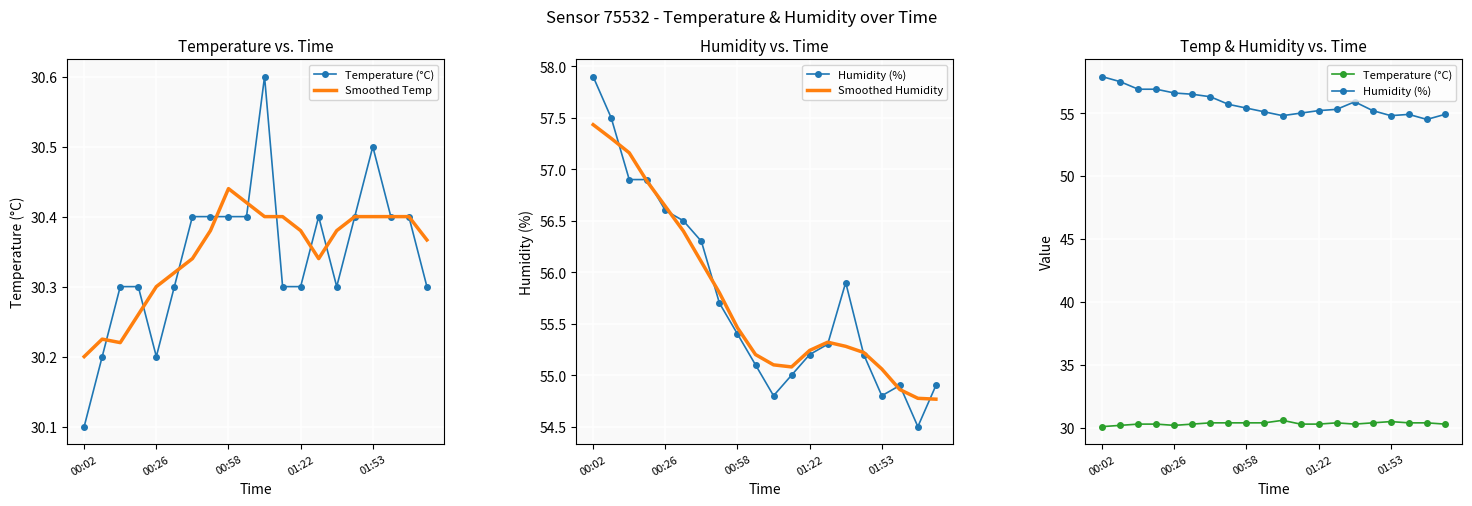

Which has a higher value, 13 or 00:26?

13